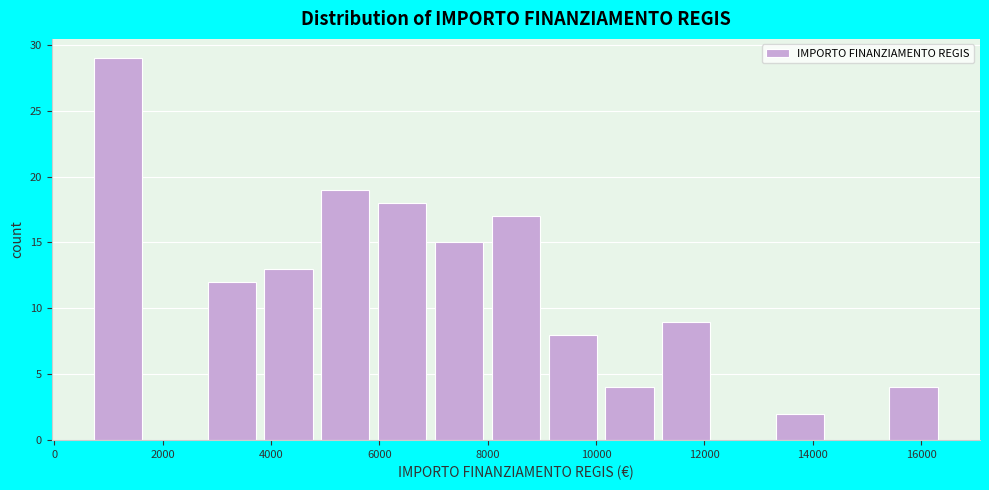

Reading left to right, transcribe this chart: for each bar, give the range it covers on the x-axis and its height. Neither the bar edges nor the heights are printed on the chart, so give them approximately, as read against the axes.

800 to 1800: 29
1800 to 2800: 0
2800 to 3800: 12
3800 to 5000: 13
5000 to 6000: 19
6000 to 7000: 18
7000 to 8000: 15
8000 to 9200: 17
9200 to 10200: 8
10200 to 11200: 4
11200 to 12200: 9
12200 to 13400: 0
13400 to 14400: 2
14400 to 15400: 0
15400 to 16400: 4